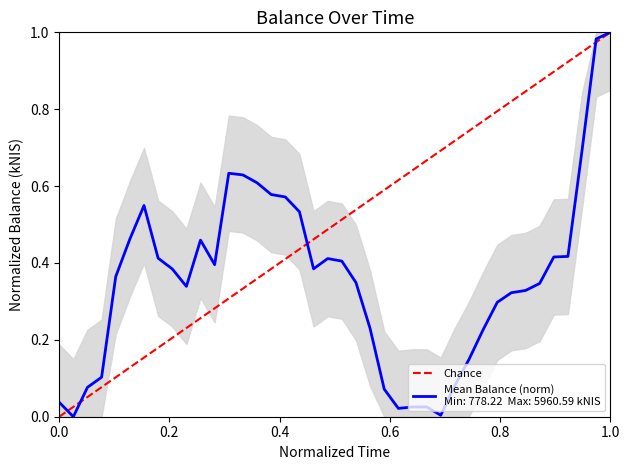

Reading left to right, list all the values displayed in this chart.

0.0	0.0	0.1	0.1	0.1	0.1	0.2	0.2	0.2	0.2	0.3	0.3	0.3	0.3	0.4	0.4	0.4	0.4	0.5	0.5	0.5	0.5	0.6	0.6	0.6	0.6	0.7	0.7	0.7	0.7	0.8	0.8	0.8	0.8	0.9	0.9	0.9	0.9	1.0	1.0